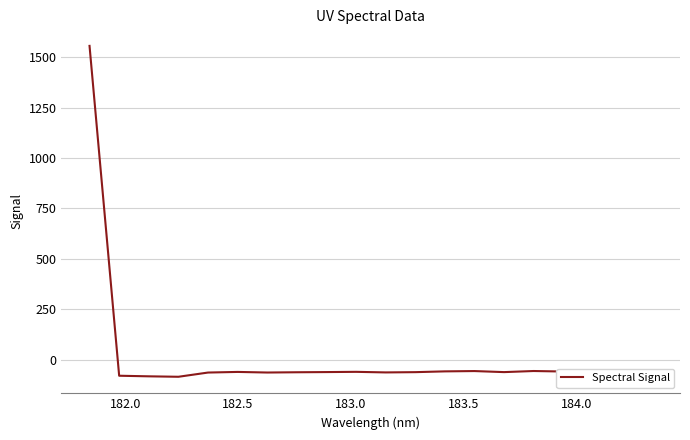

What is the greatest value displayed?

1555.5